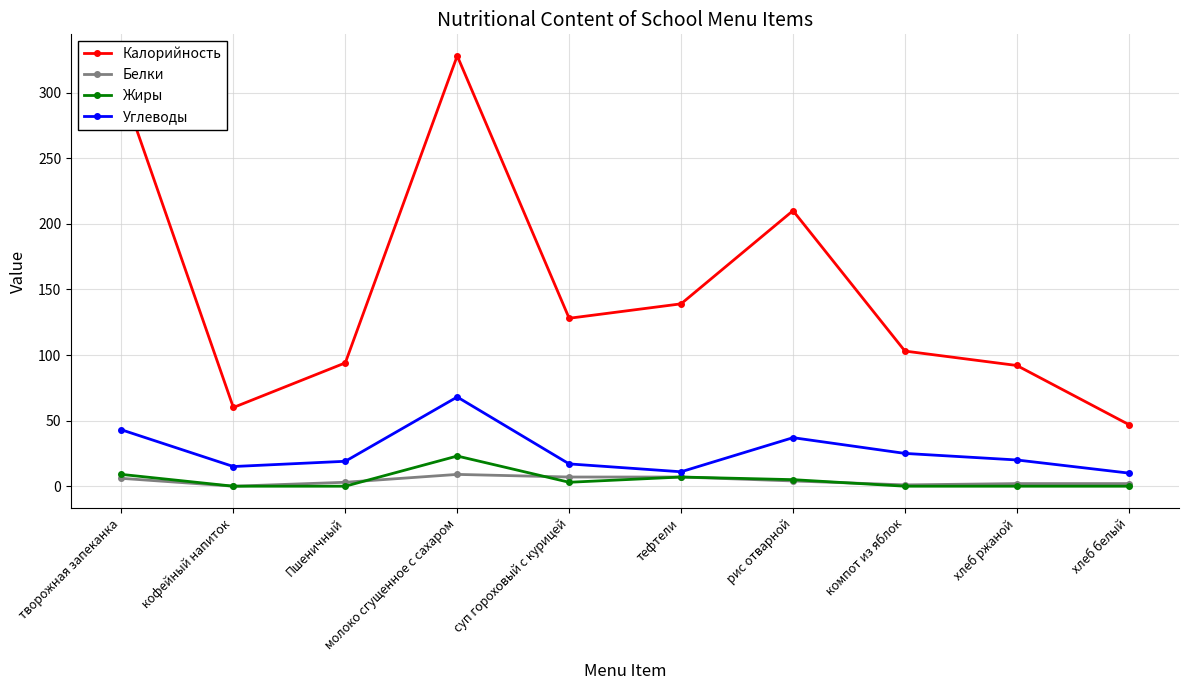

Which series has the largest total across all categories?

Калорийность